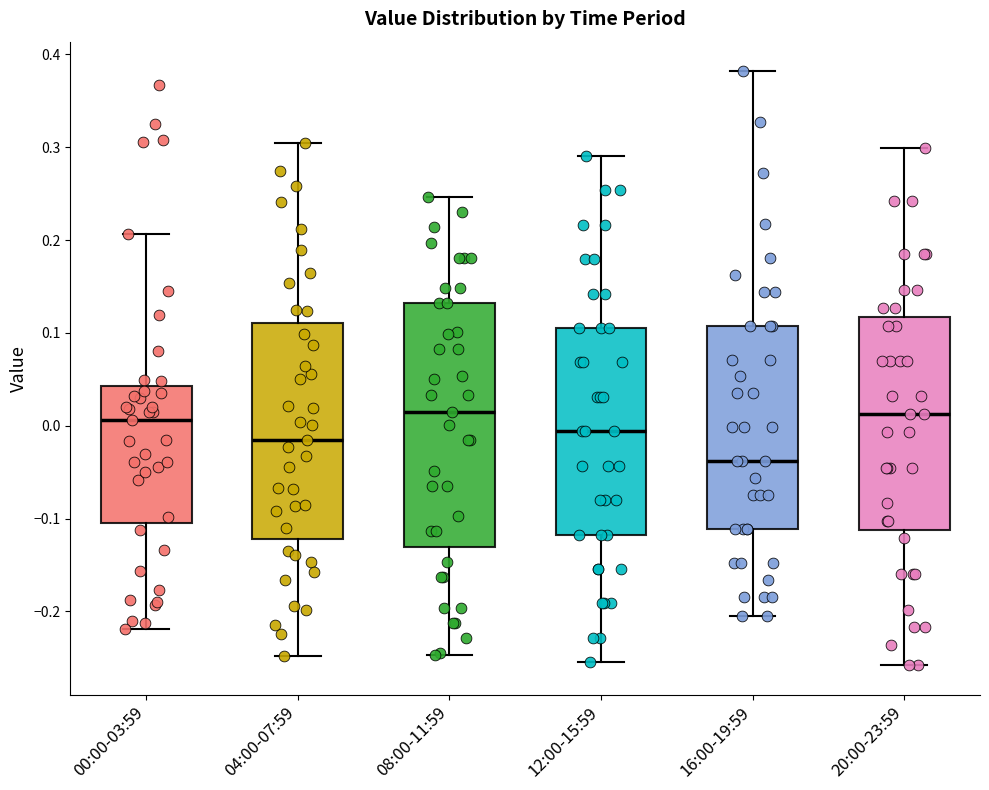

Reading left to right, transcribe this box plot: for each box, give where its median line is, the range the box spans, and where its two whiskers end, as read against the y-axis. The values are not printed on the chart, so give them approximately, as read against the axis.

00:00-03:59: median 0.01, box -0.10 to 0.04, whiskers -0.22 to 0.21
04:00-07:59: median -0.02, box -0.12 to 0.11, whiskers -0.25 to 0.30
08:00-11:59: median 0.01, box -0.13 to 0.13, whiskers -0.25 to 0.25
12:00-15:59: median -0.01, box -0.12 to 0.11, whiskers -0.25 to 0.29
16:00-19:59: median -0.04, box -0.11 to 0.11, whiskers -0.20 to 0.38
20:00-23:59: median 0.01, box -0.11 to 0.12, whiskers -0.26 to 0.30